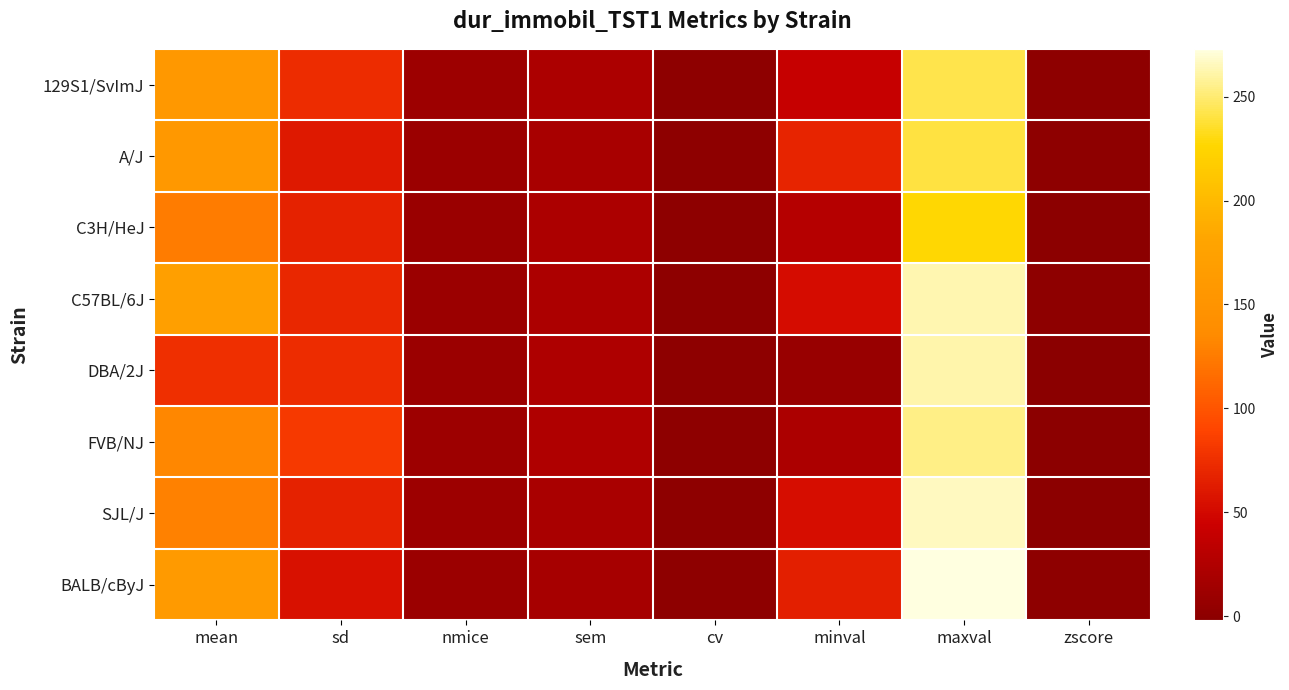

What is the total value across all series at minval?

338.8